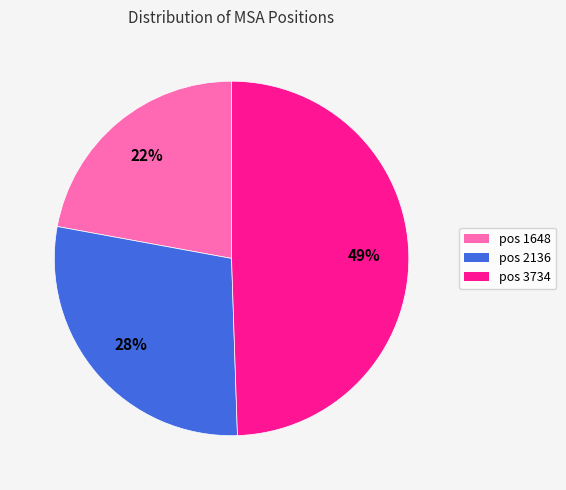

To the nearest percent, what percentage of the pie is pos 1648?

22%